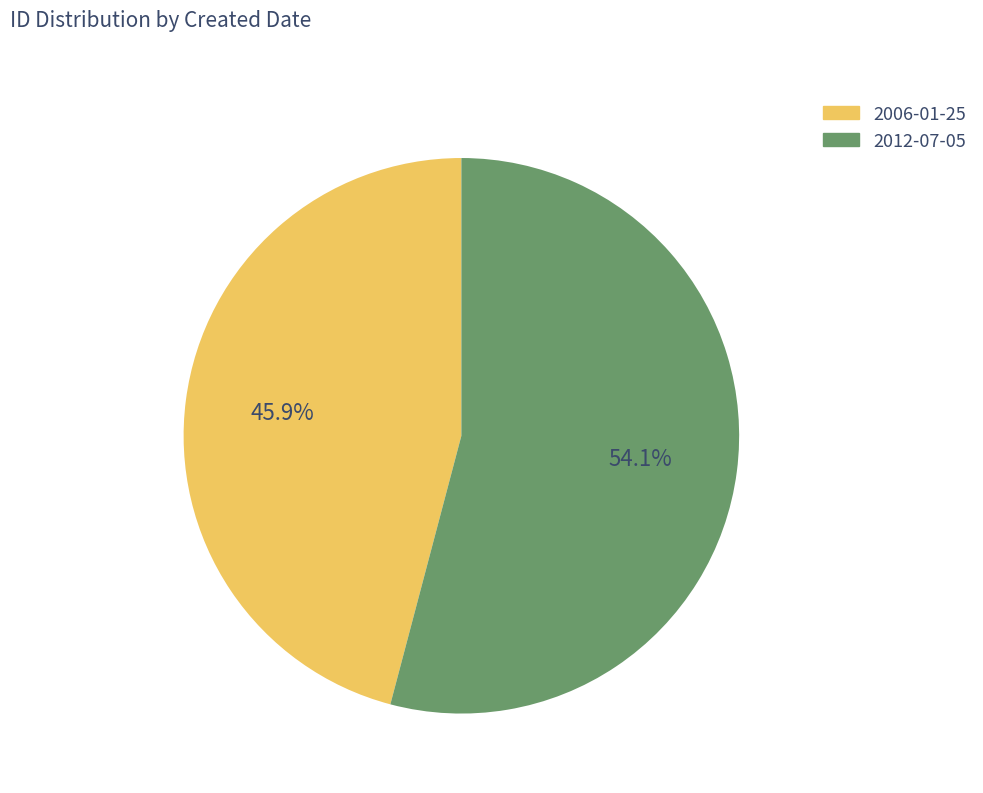

What percentage is the 2012-07-05 slice, to the nearest percent?

54%